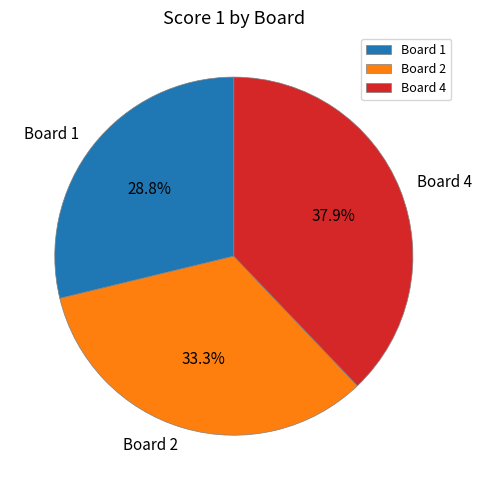

Is there any slice that represents more than half of the pie?

No